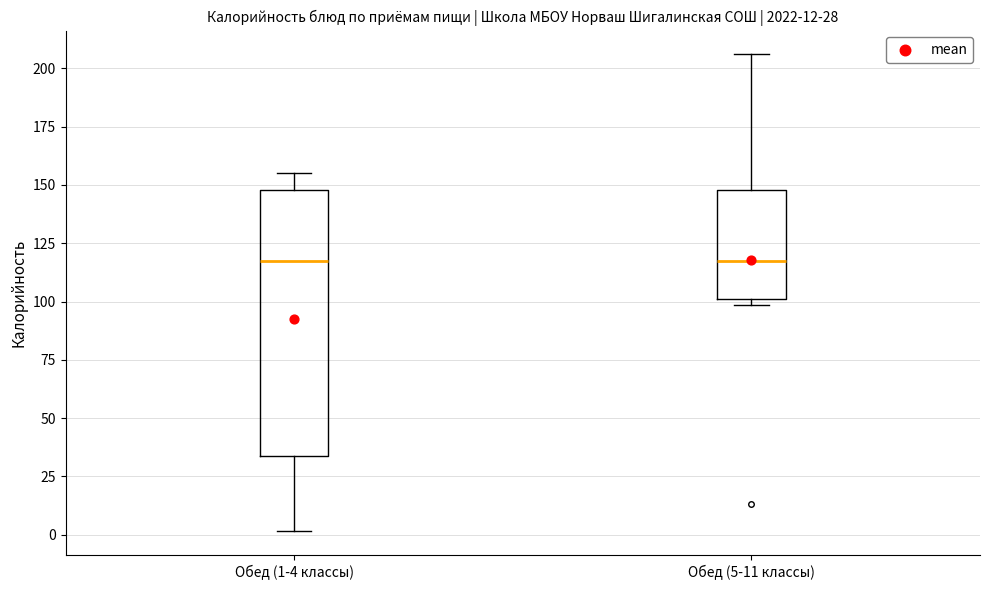

Which box is the tallest, from its lower edge to its upper edge?

Обед (1-4 классы)